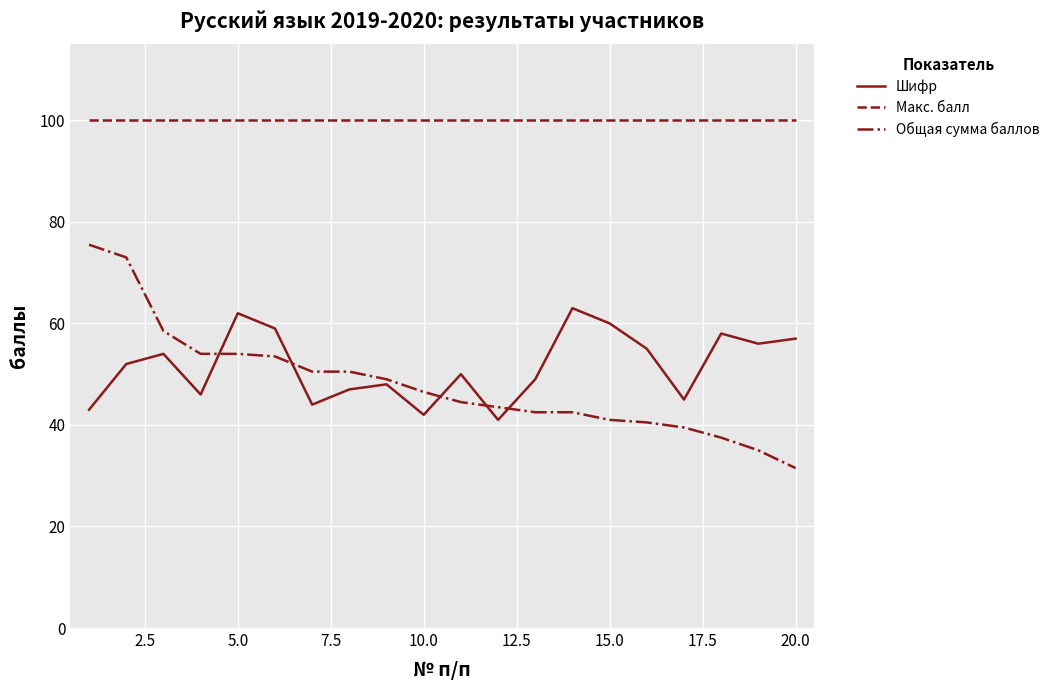

List the series in order of their peak value, highest first.

Макс. балл, Общая сумма баллов, Шифр